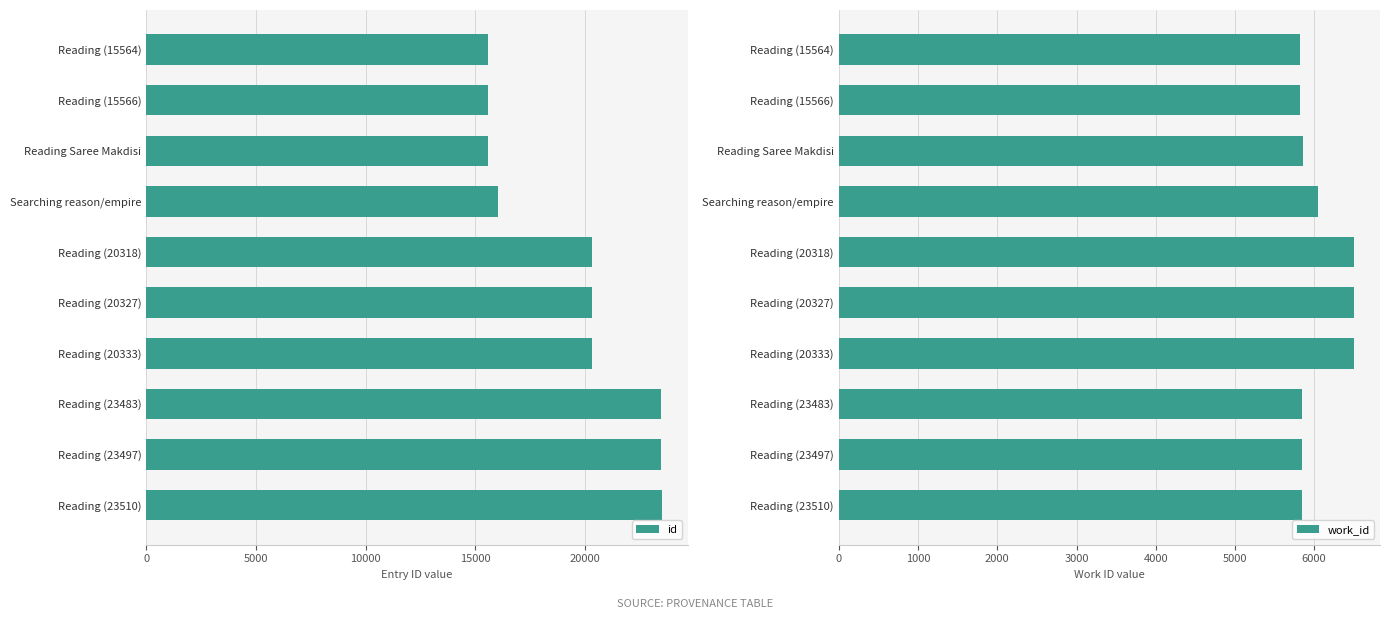

Does the chart contain any negative values?

No